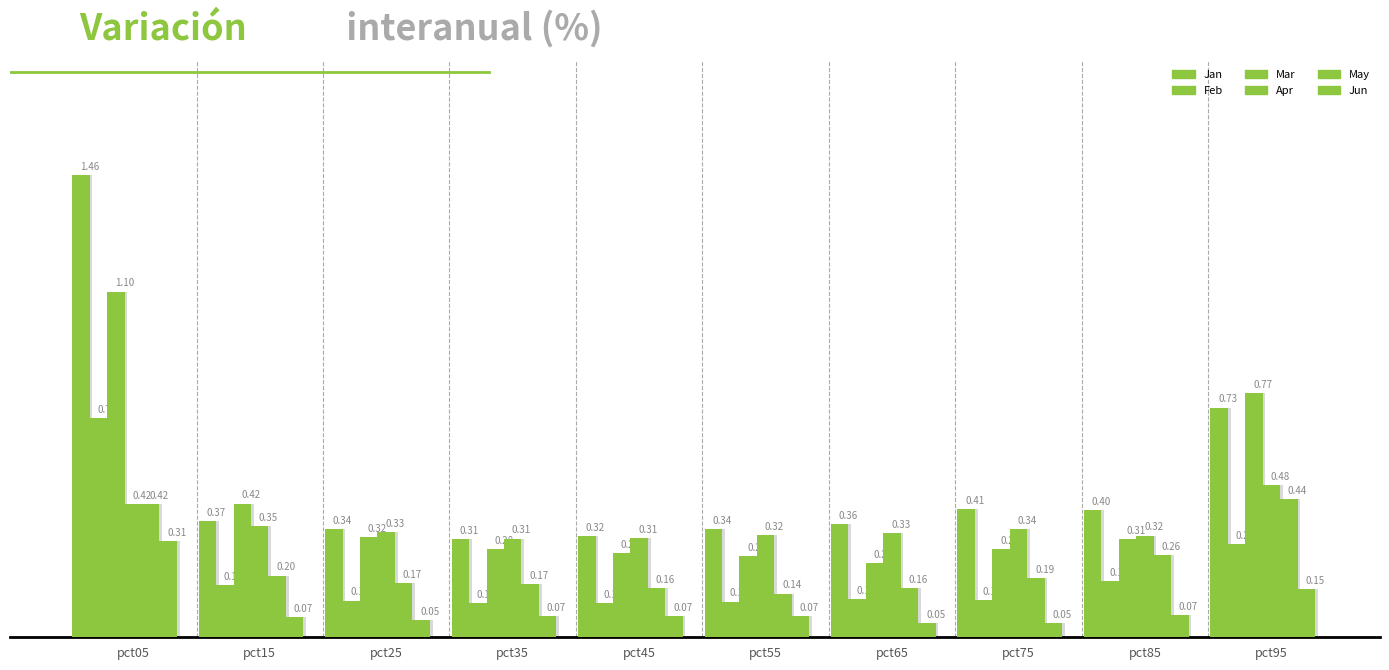

What are all the series names shown in the legend?

Jan, Feb, Mar, Apr, May, Jun